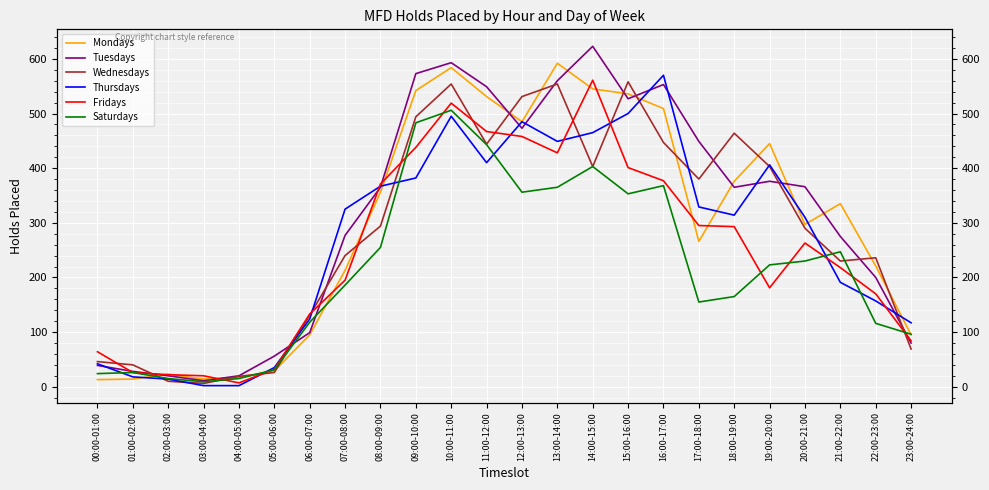

Rank the categories by Saturdays value from lowest to highest.

03:00-04:00, 02:00-03:00, 04:00-05:00, 00:00-01:00, 01:00-02:00, 05:00-06:00, 23:00-24:00, 22:00-23:00, 06:00-07:00, 17:00-18:00, 18:00-19:00, 07:00-08:00, 19:00-20:00, 20:00-21:00, 21:00-22:00, 08:00-09:00, 15:00-16:00, 12:00-13:00, 13:00-14:00, 16:00-17:00, 14:00-15:00, 11:00-12:00, 09:00-10:00, 10:00-11:00